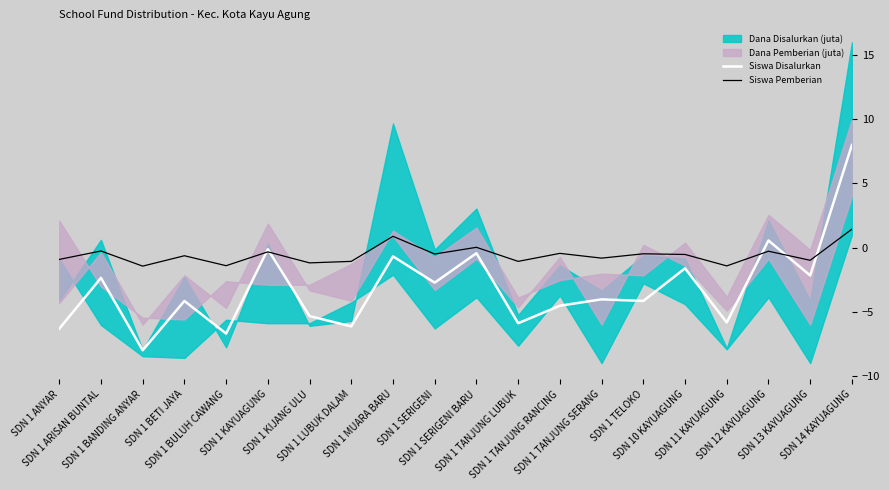

What is the minimum value for Siswa Pemberian?

-1.4